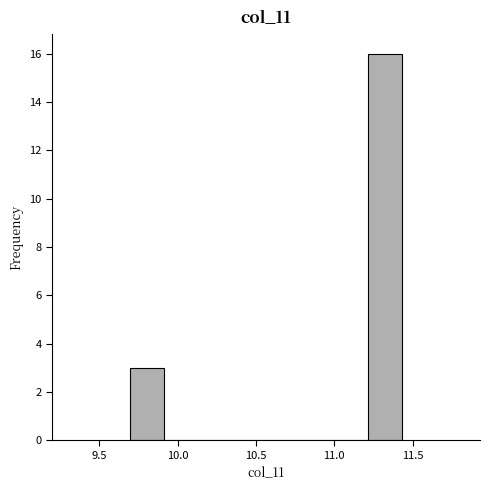

Reading left to right, transcribe this chart: for each bar, give the range it covers on the x-axis and its height. Neither the bar edges nor the heights are printed on the chart, so give them approximately, as read against the axes.

9.70 to 9.90: 3
9.90 to 10.15: 0
10.15 to 10.35: 0
10.35 to 10.55: 0
10.55 to 10.80: 0
10.80 to 11.00: 0
11.00 to 11.20: 0
11.20 to 11.45: 16